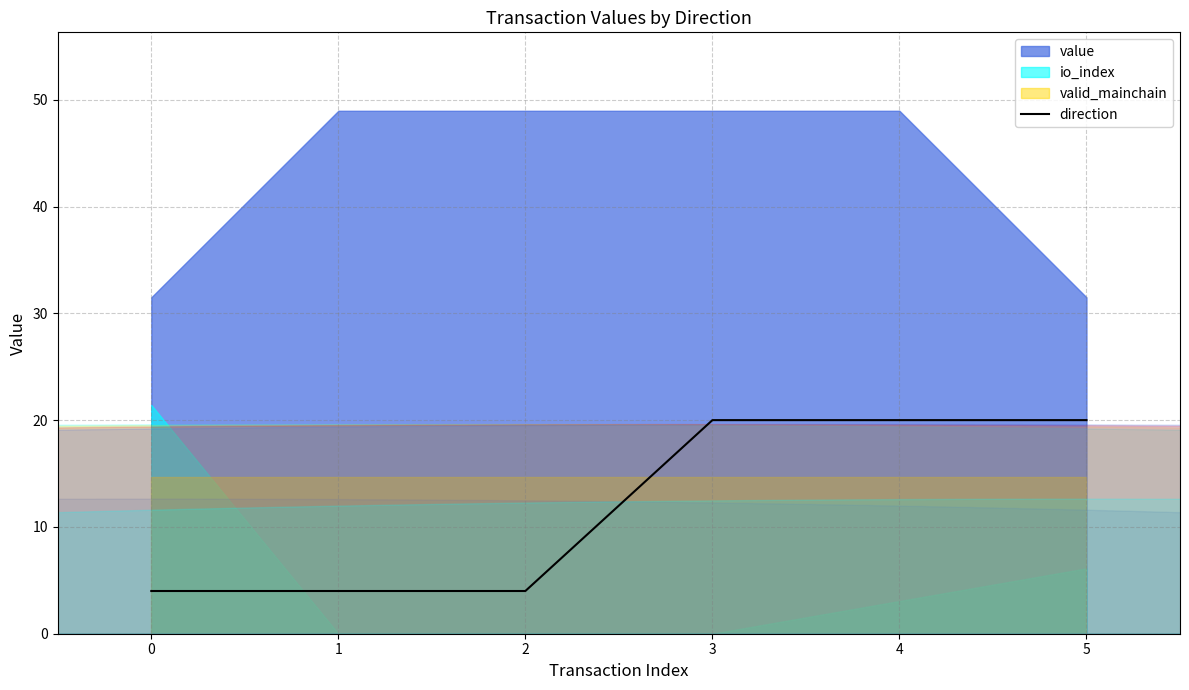

Reading left to right, what are all the values shown in this chart?

4	4	4	20	20	20